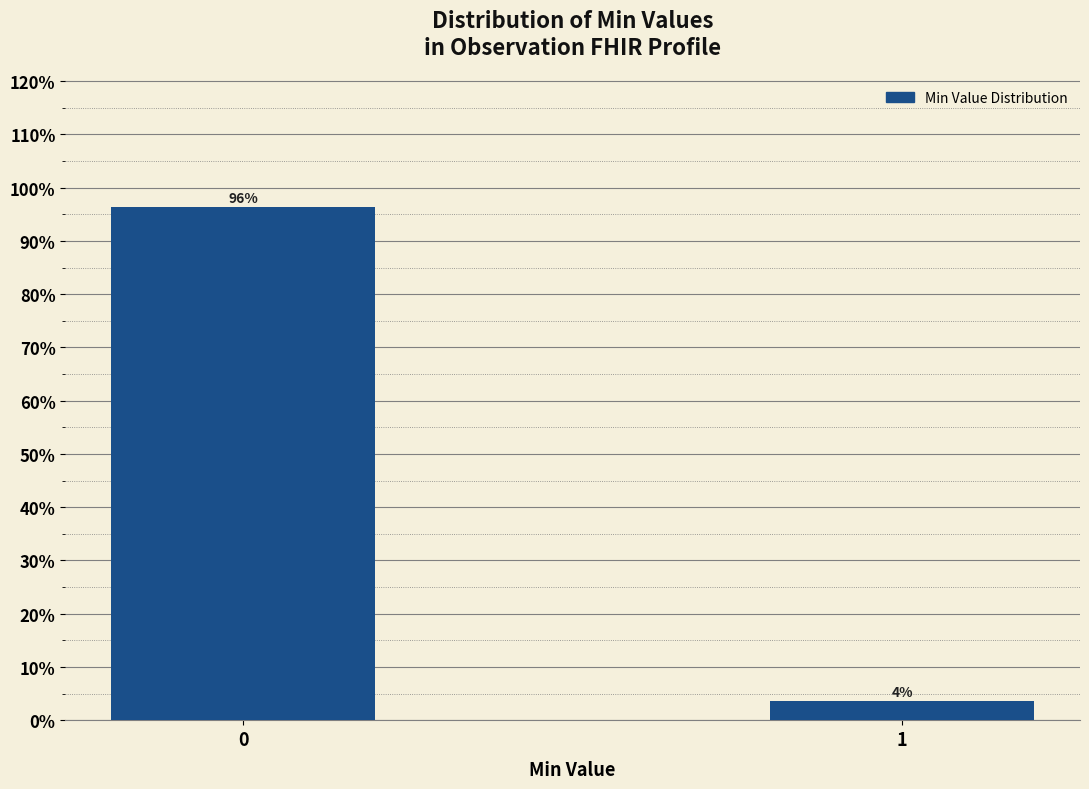

What is the average value?

50.0